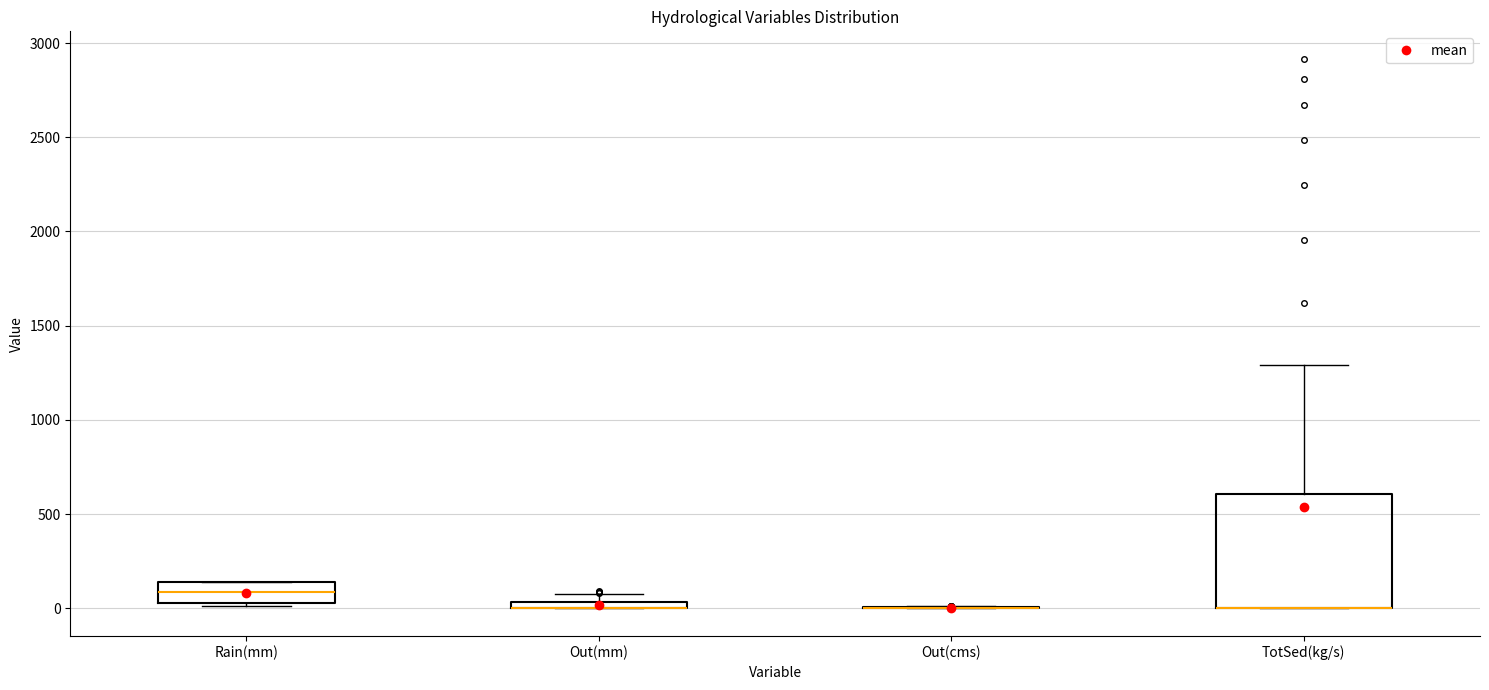

Where does the median line of the box for Rain(mm) sit on the y-axis? The values are not printed on the chart, so give them approximately, as read against the axis.

100